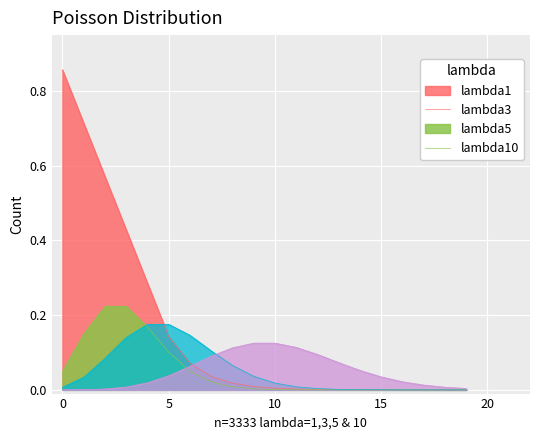

How many positive values does the lambda5 series have?

16